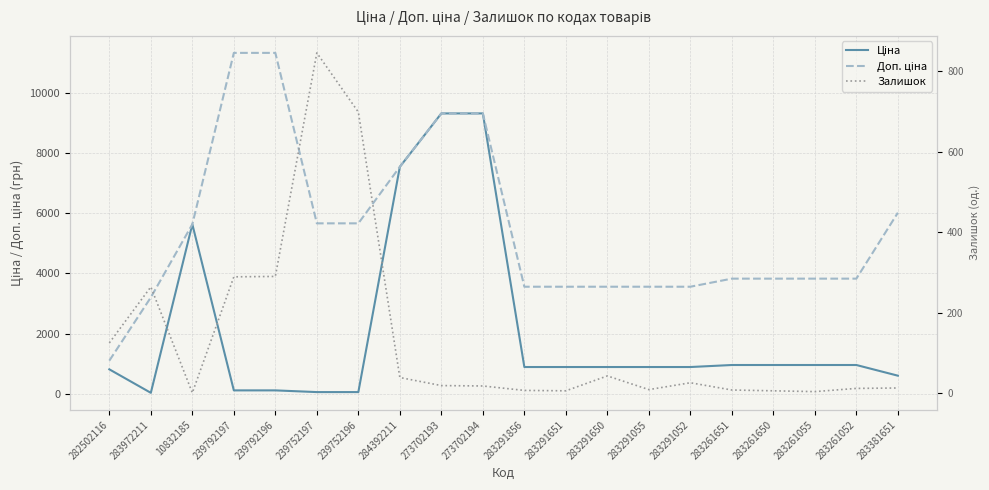

Is it true that Доп. ціна equals 6610.7 at 283261052?

False